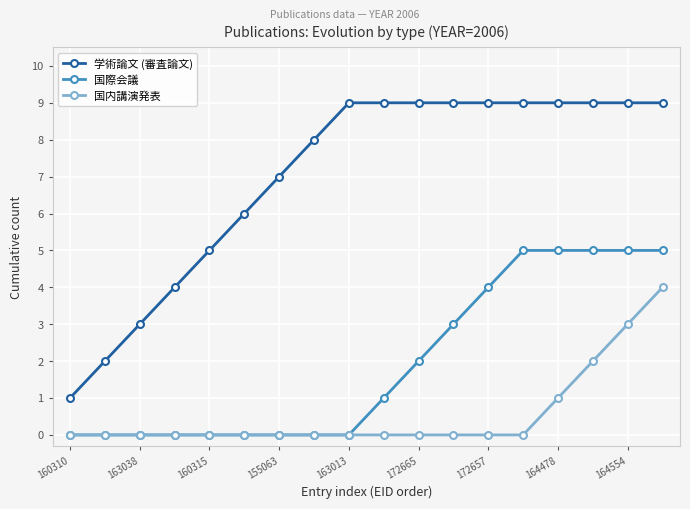

Which series has the largest total across all categories?

学術論文 (審査論文)